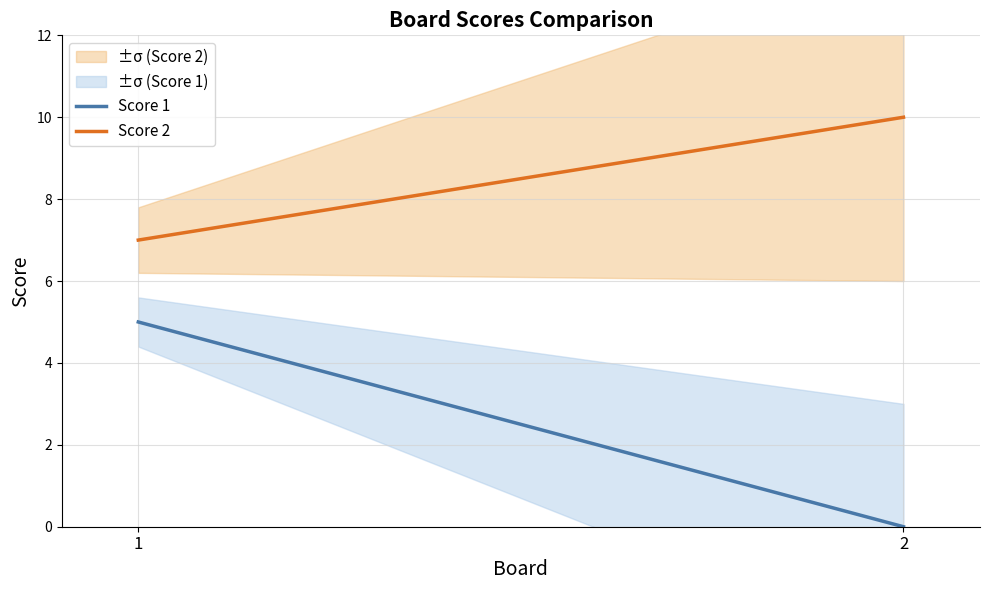

Rank the series by their maximum value, from highest to lowest.

Score 2, Score 1